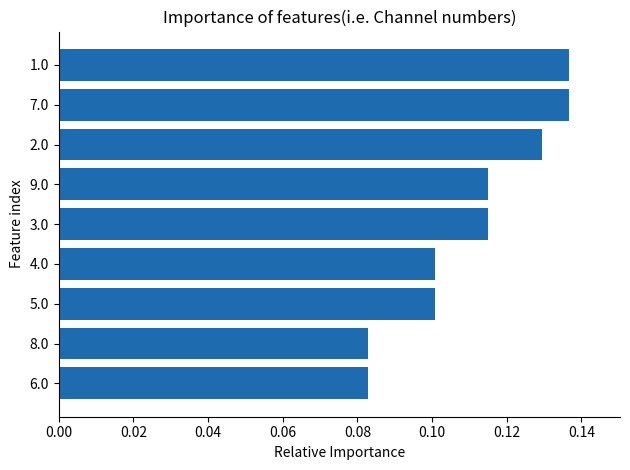

What is the sum of all values?

1.0